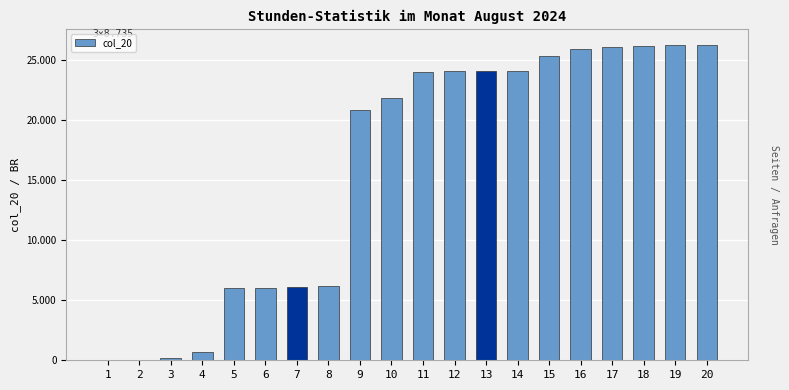

True or false: the data shows 8523 at 6.

False